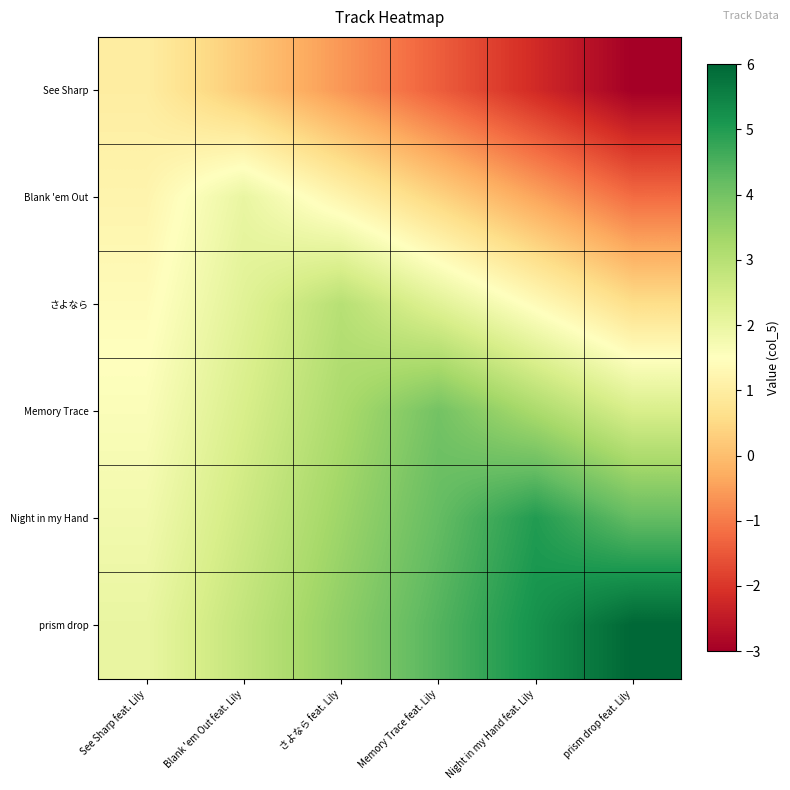

At which category is the sum across all series the highest?

Memory Trace feat. Lily